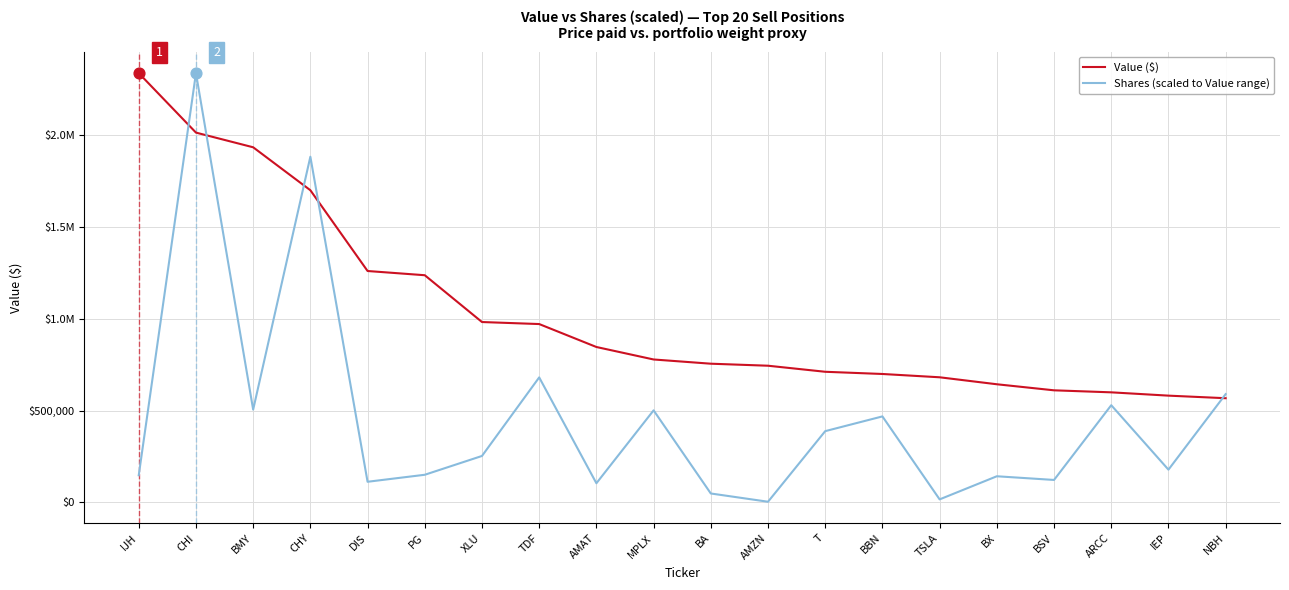

Does the chart have visible grid lines?

Yes